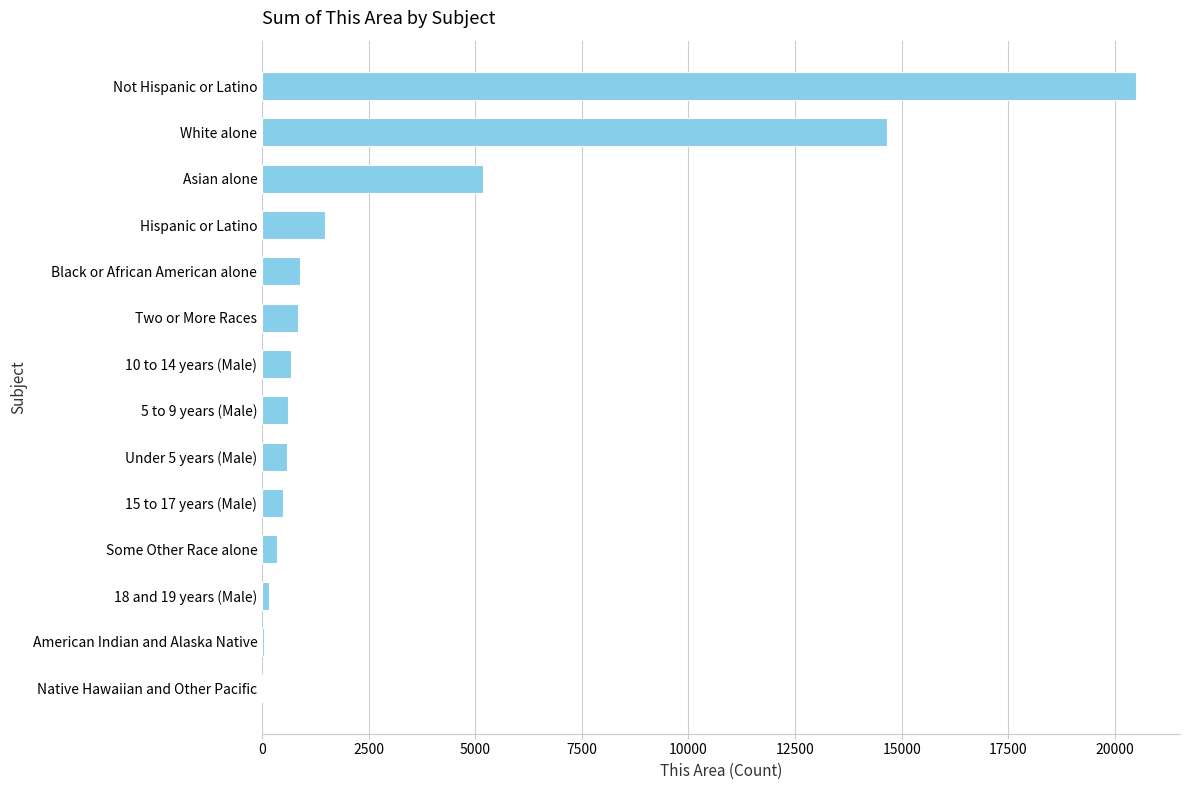

True or false: the data shows 1481 at Hispanic or Latino.

True